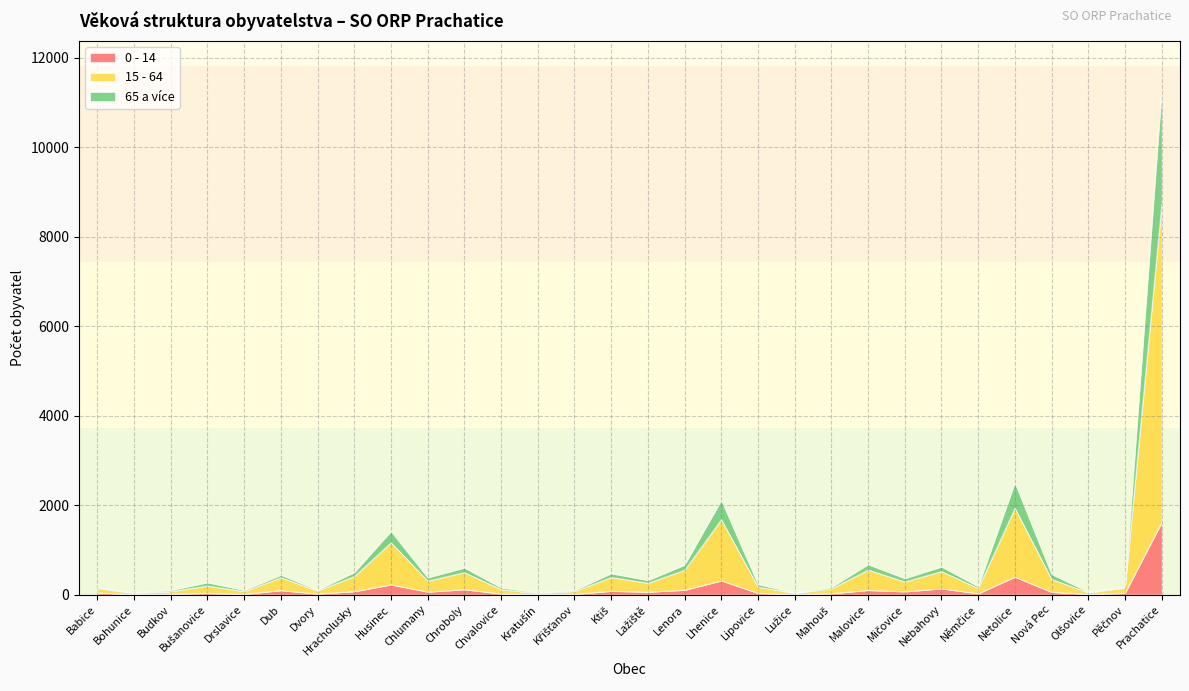

The 0 - 14 series shows 2290 at Prachatice. True or false?

False